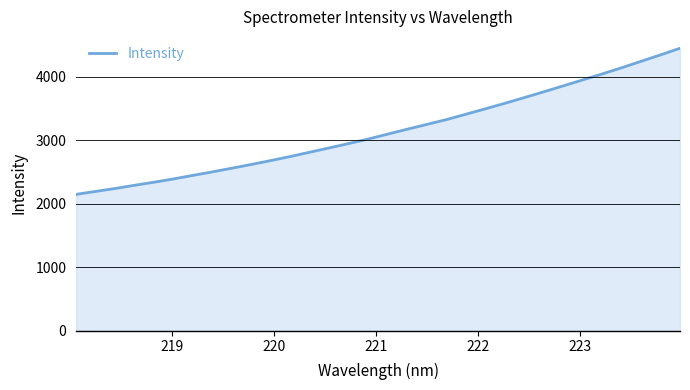

What is the minimum value shown in the chart?

2146.4